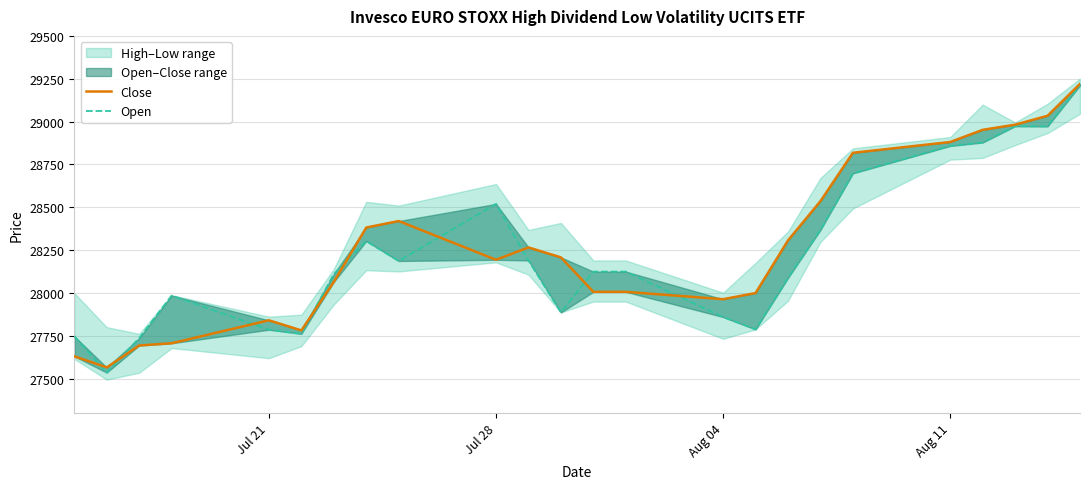

List the series in order of their peak value, lowest first.

Open, Close